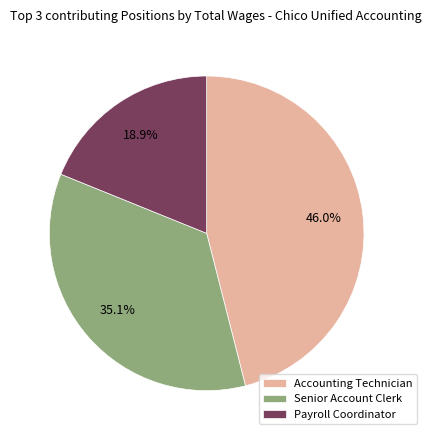

How many slices are in this pie chart?

3